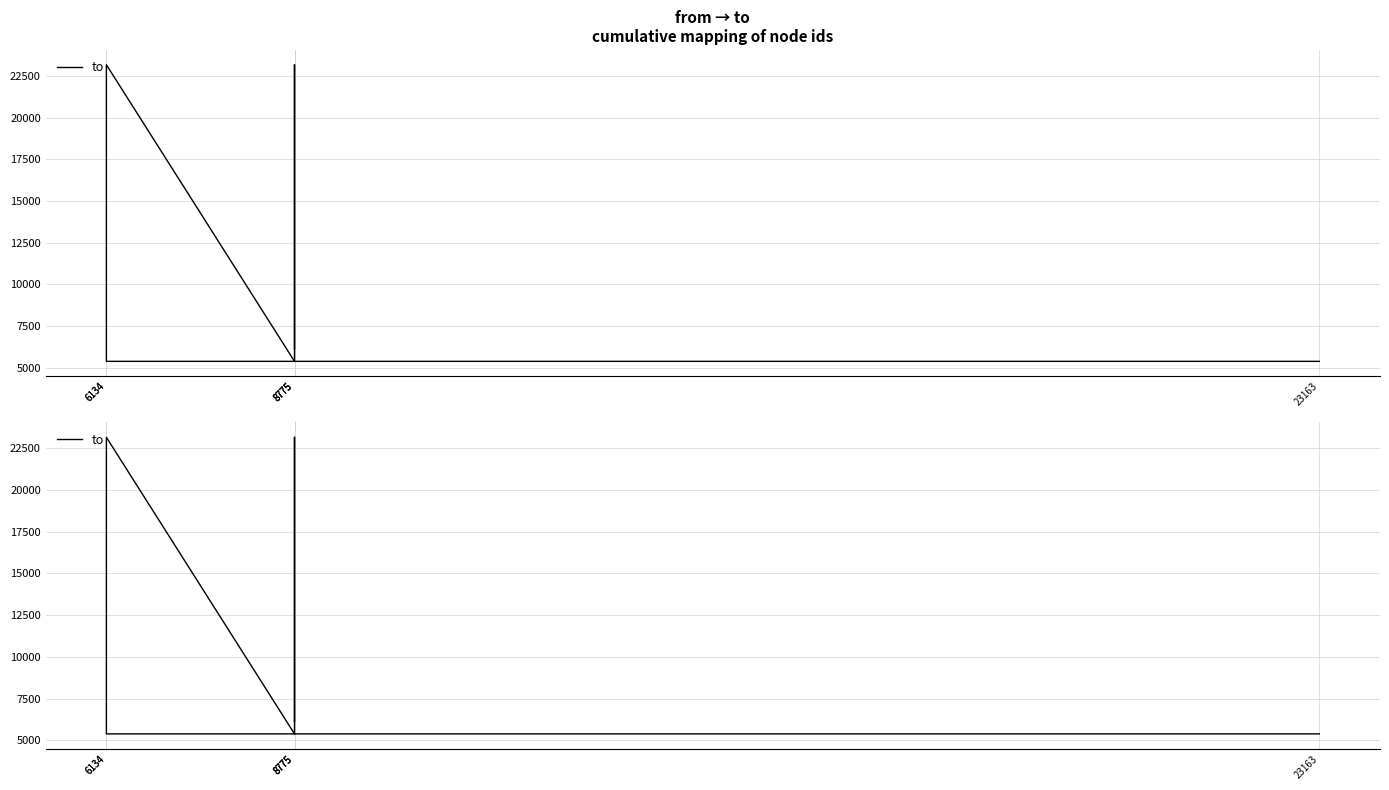

What is the label of the 4th point from the left?

8775